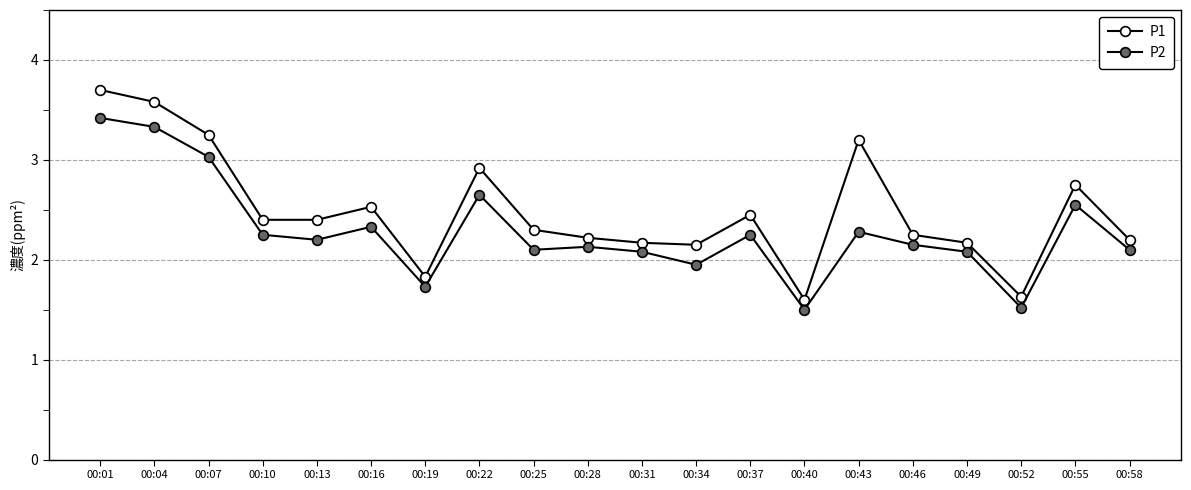

Does the chart have visible grid lines?

Yes